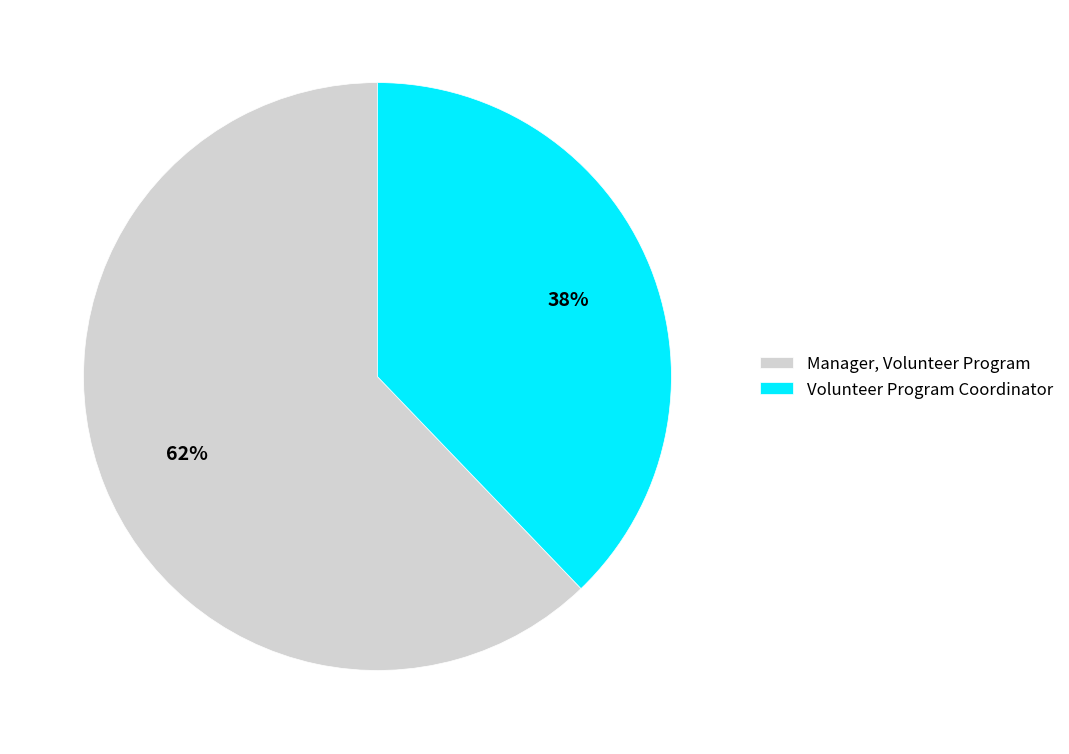

What is the largest slice in the pie chart?

Manager, Volunteer Program